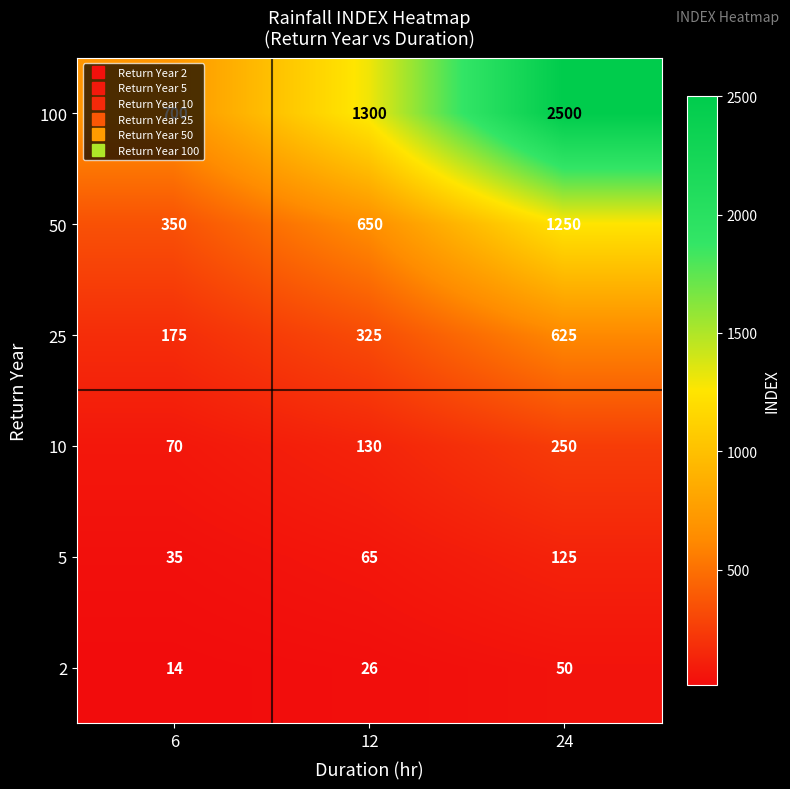

List the series in order of their peak value, lowest first.

2, 5, 10, 25, 50, 100